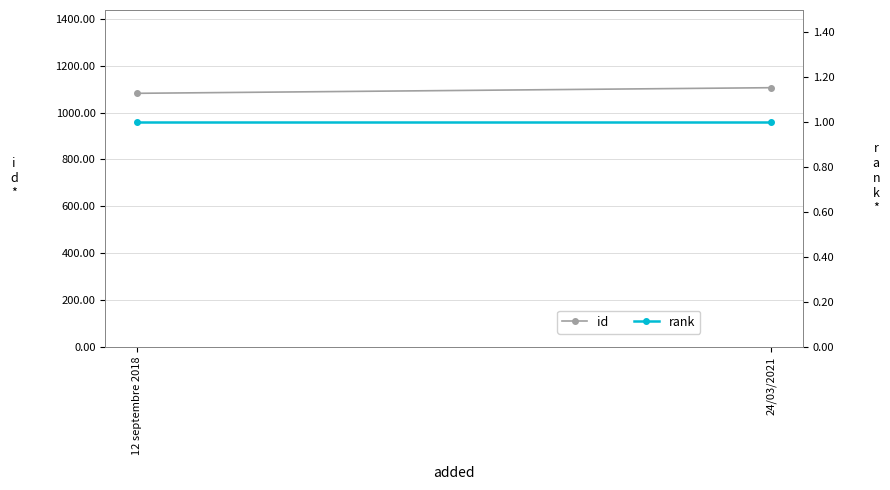

At how many categories does at least one series exceed 418?

2